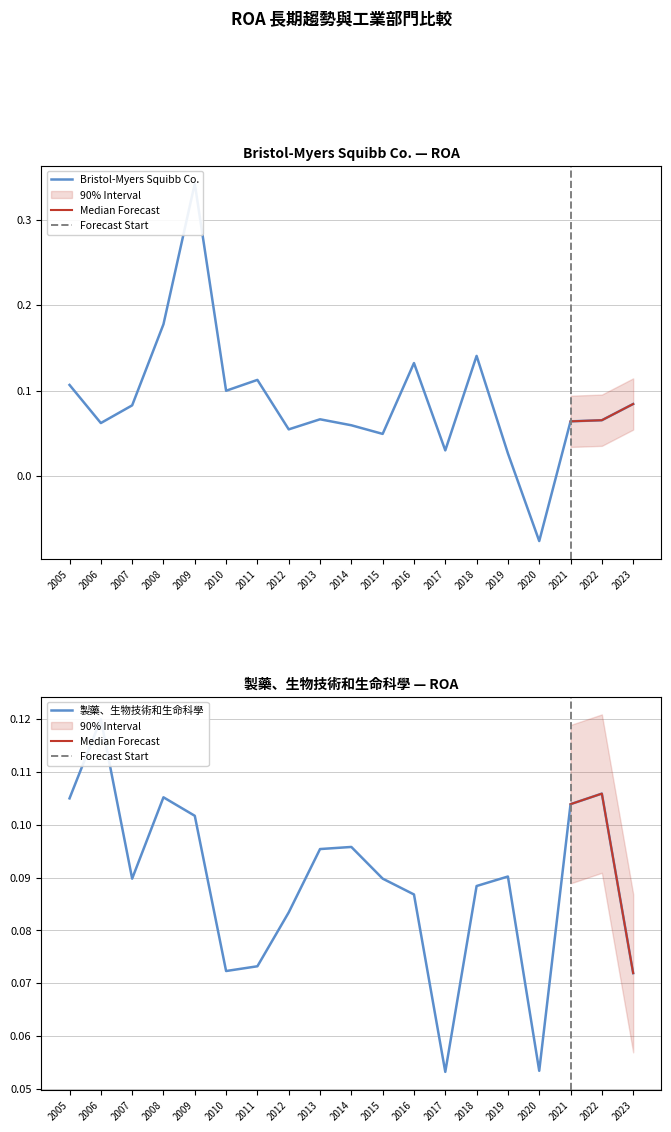

Read the Bristol-Myers Squibb Co. value at 2014.

0.1